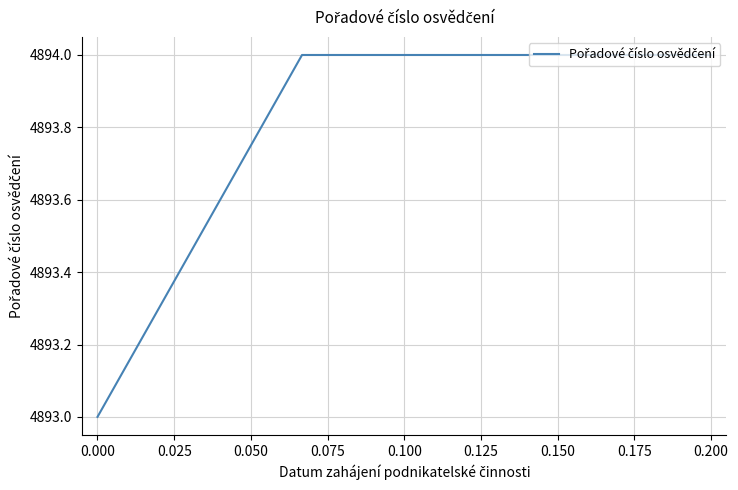

Count the number of categories in the chart.

4